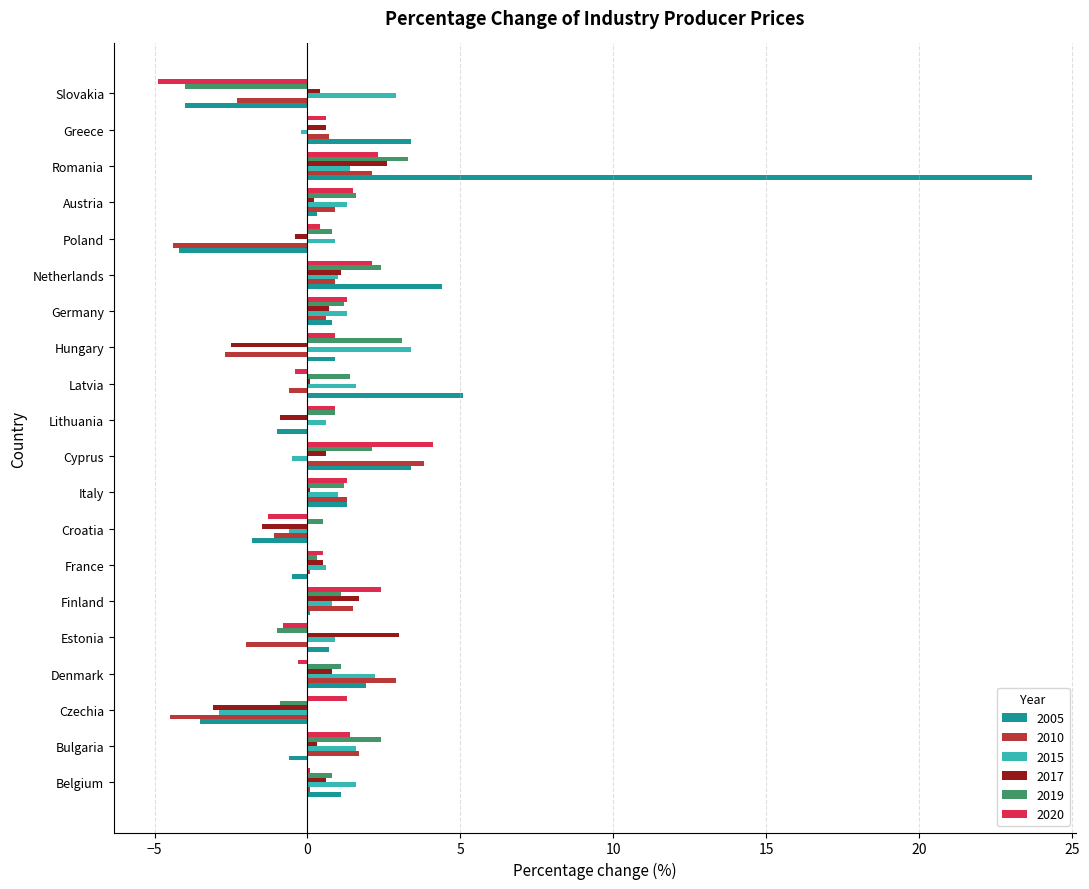

Is the value of 2019 at Estonia greater than the value of 2017 at Bulgaria?

No